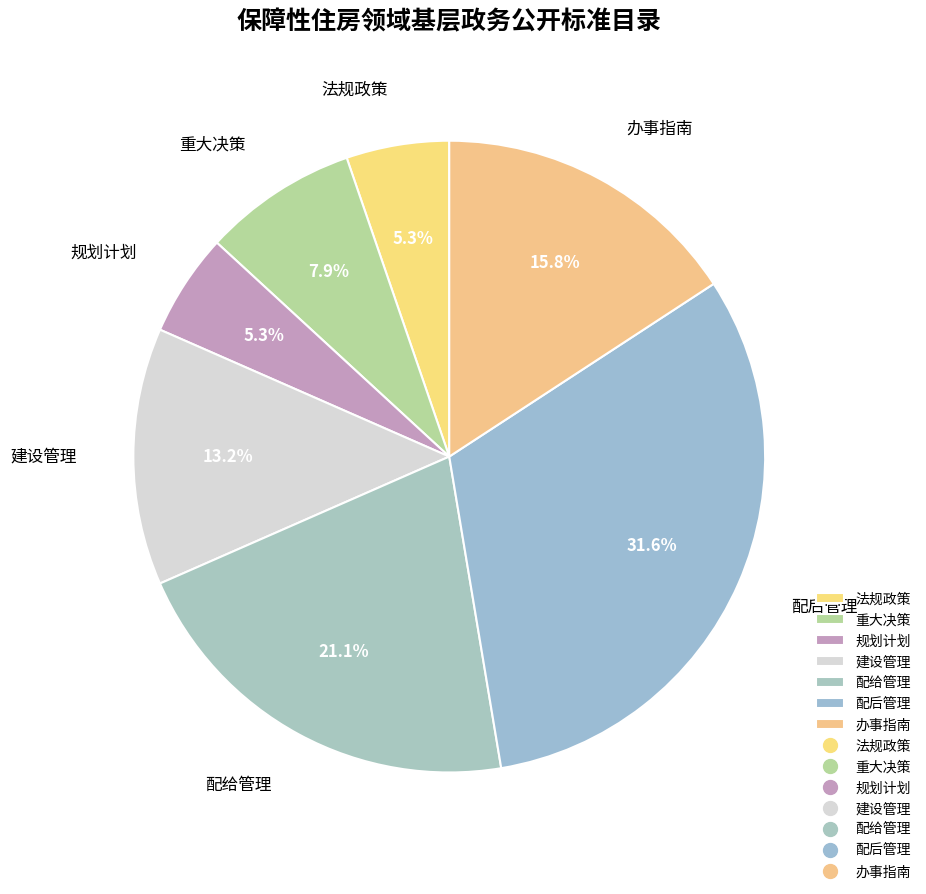

Which slice is the largest?

配后管理